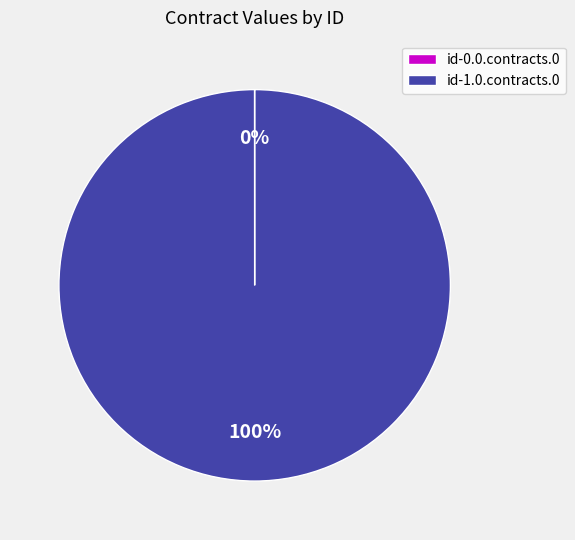

The id-1.0.contracts.0 slice represents 100% of the pie. True or false?

True